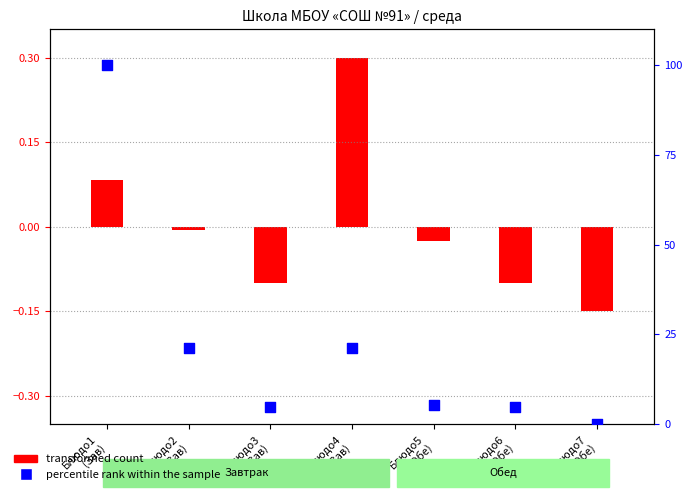

Between Блюдо3
(Зав) and Блюдо7
(Обе), which is larger?

Блюдо3
(Зав)